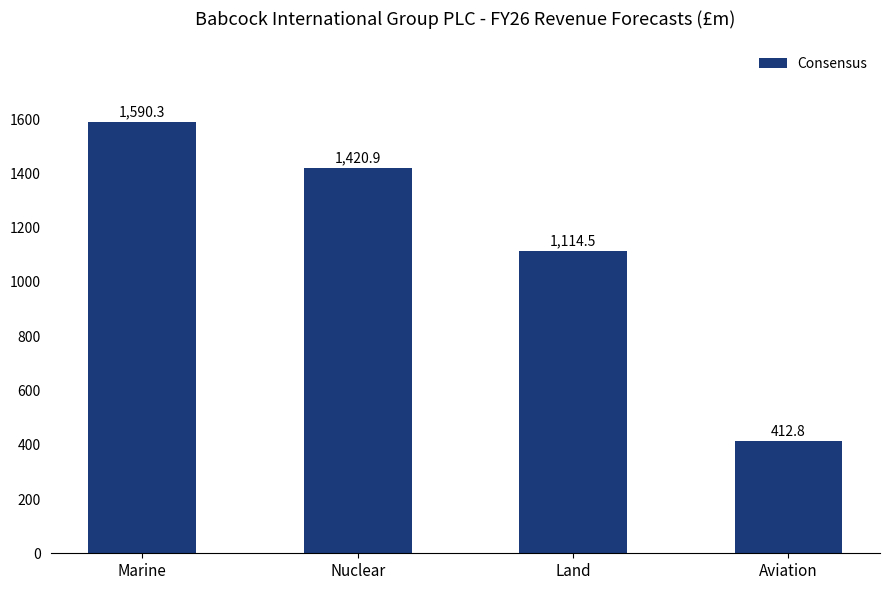

Where does the data first go above 1420?

Marine